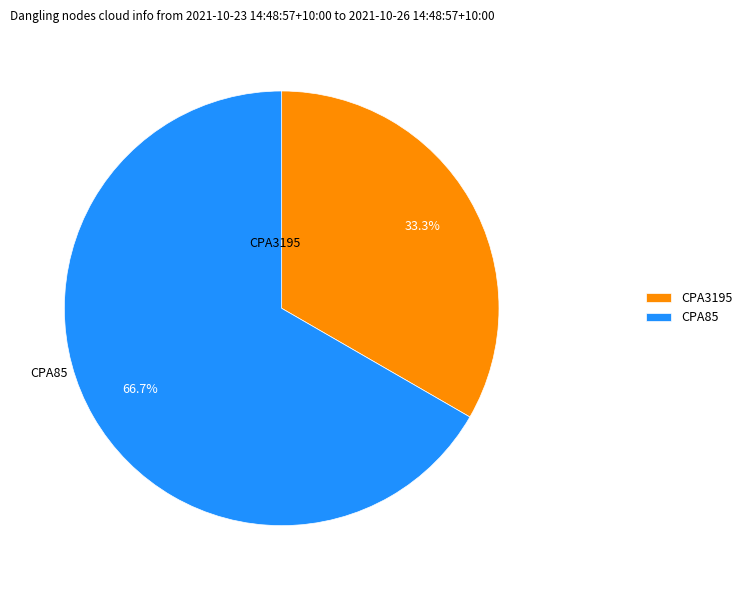

What is the smallest slice in the pie chart?

CPA3195